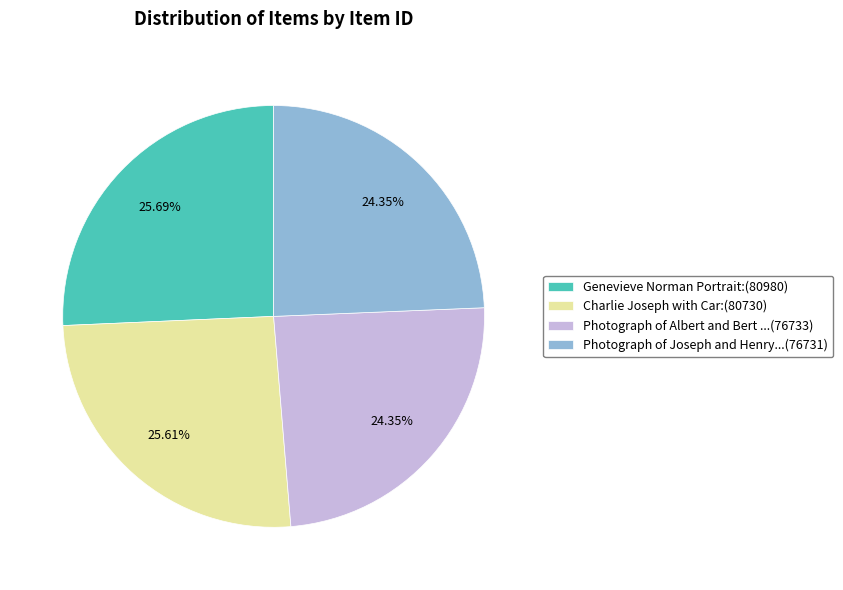

Combined, do Photograph of Joseph and Henry...(76731) and Photograph of Albert and Bert ...(76733) account for over 50%?

No